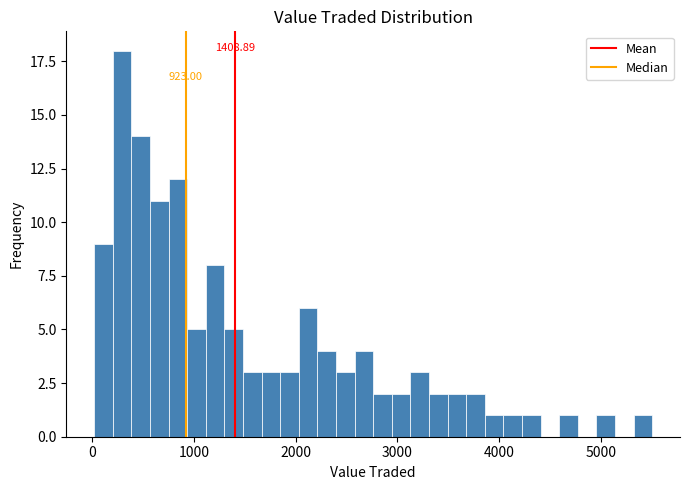

Around what value on the x-axis is the tallest bar? Give the approximate position of its centre, as read against the axis.

300